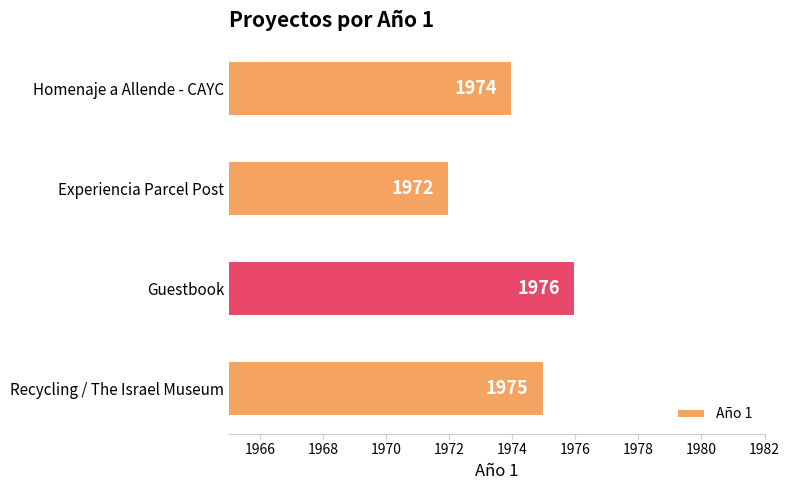

What is the ratio of the value at Recycling / The Israel Museum to the value at Homenaje a Allende - CAYC?

1.0